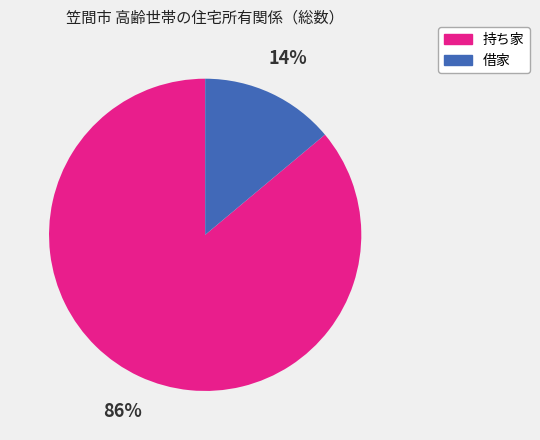

What is the majority slice?

持ち家